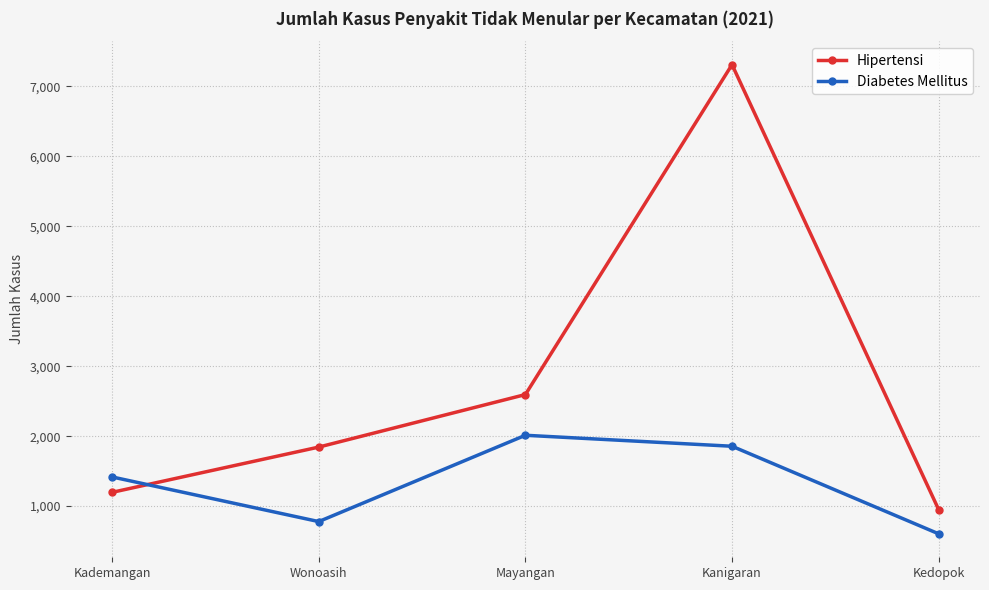

What is the difference between the second highest and second lowest values in the Diabetes Mellitus series?

1077